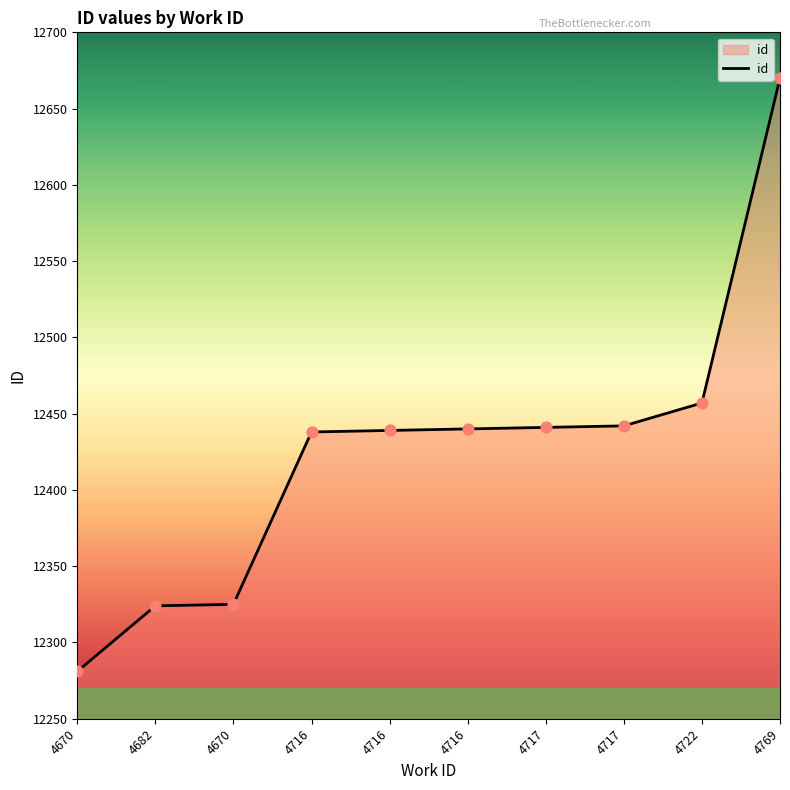

Approximately how many times larger is the value at 4670 compared to 4670?

1.0